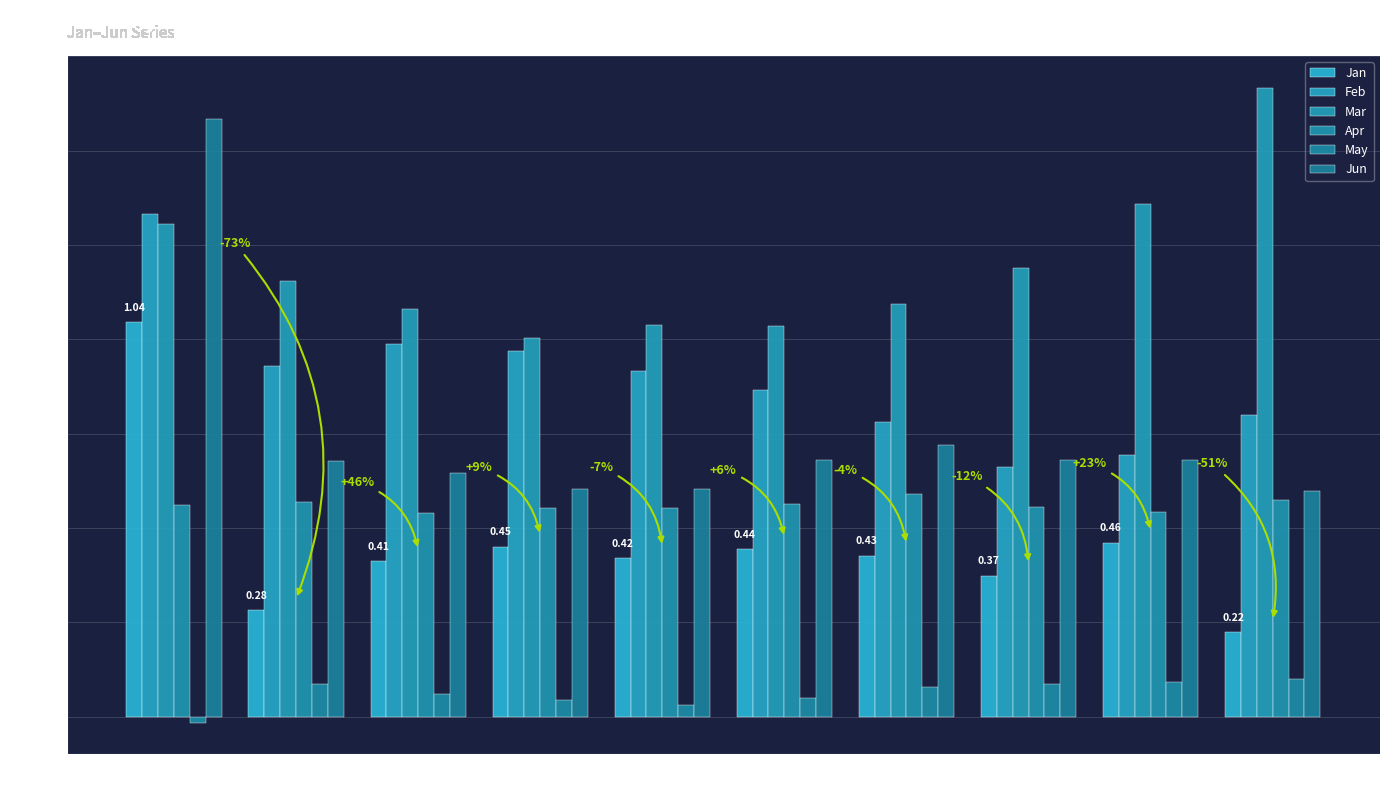

Which series has the largest total across all categories?

Mar